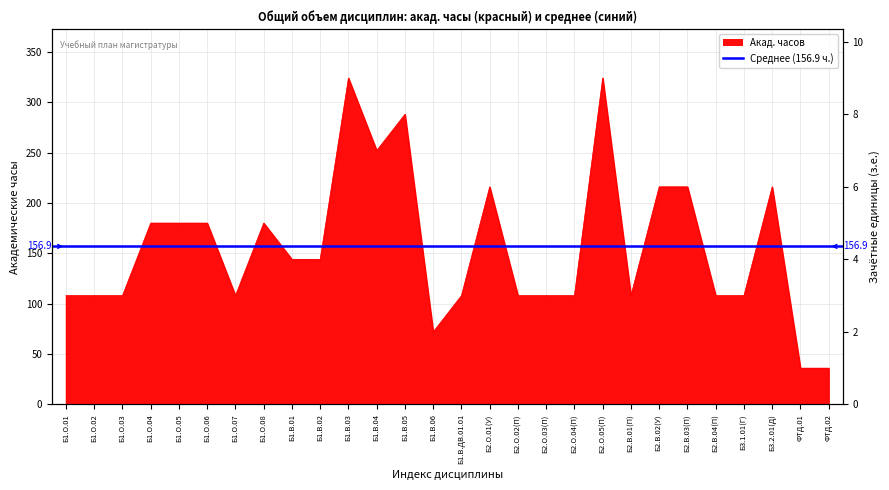

What is the average value?

157